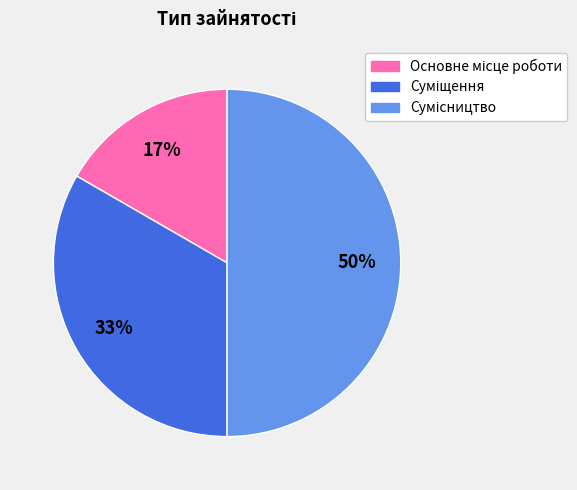

To the nearest percent, what is the difference between the largest and smallest slice percentages?

33%